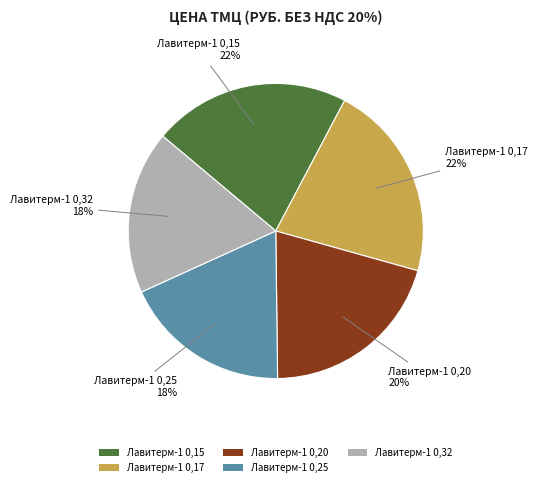

To the nearest percent, what percentage of the pie is Лавитерм-1 0,32?

18%